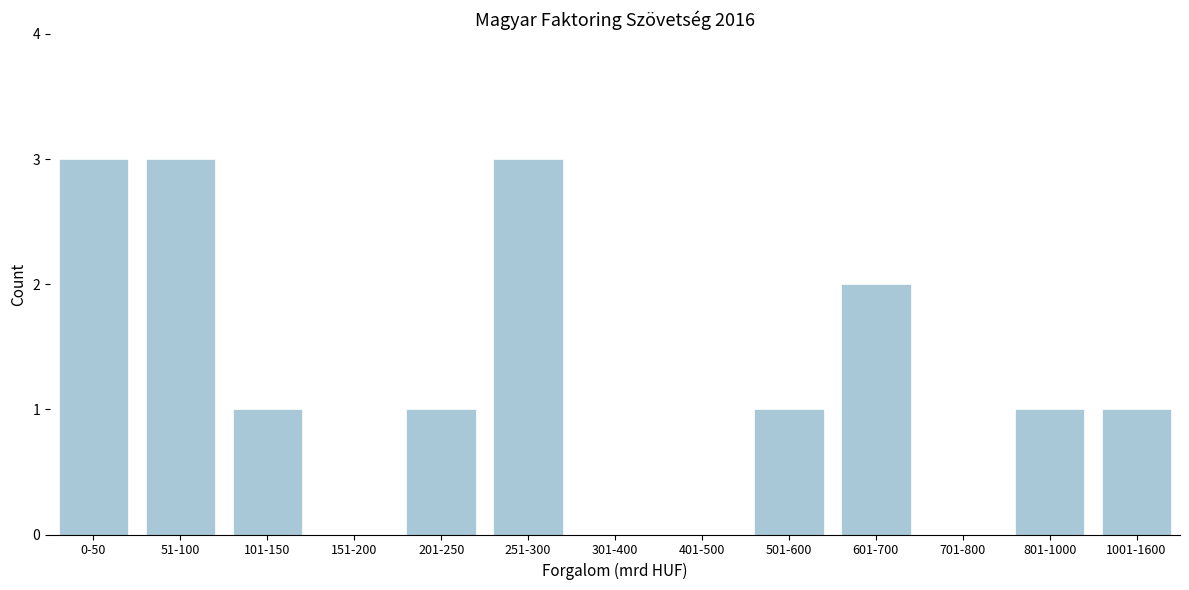

Reading left to right, list all the values displayed in this chart.

0-50=3	51-100=3	101-150=1	151-200=0	201-250=1	251-300=3	301-400=0	401-500=0	501-600=1	601-700=2	701-800=0	801-1000=1	1001-1600=1